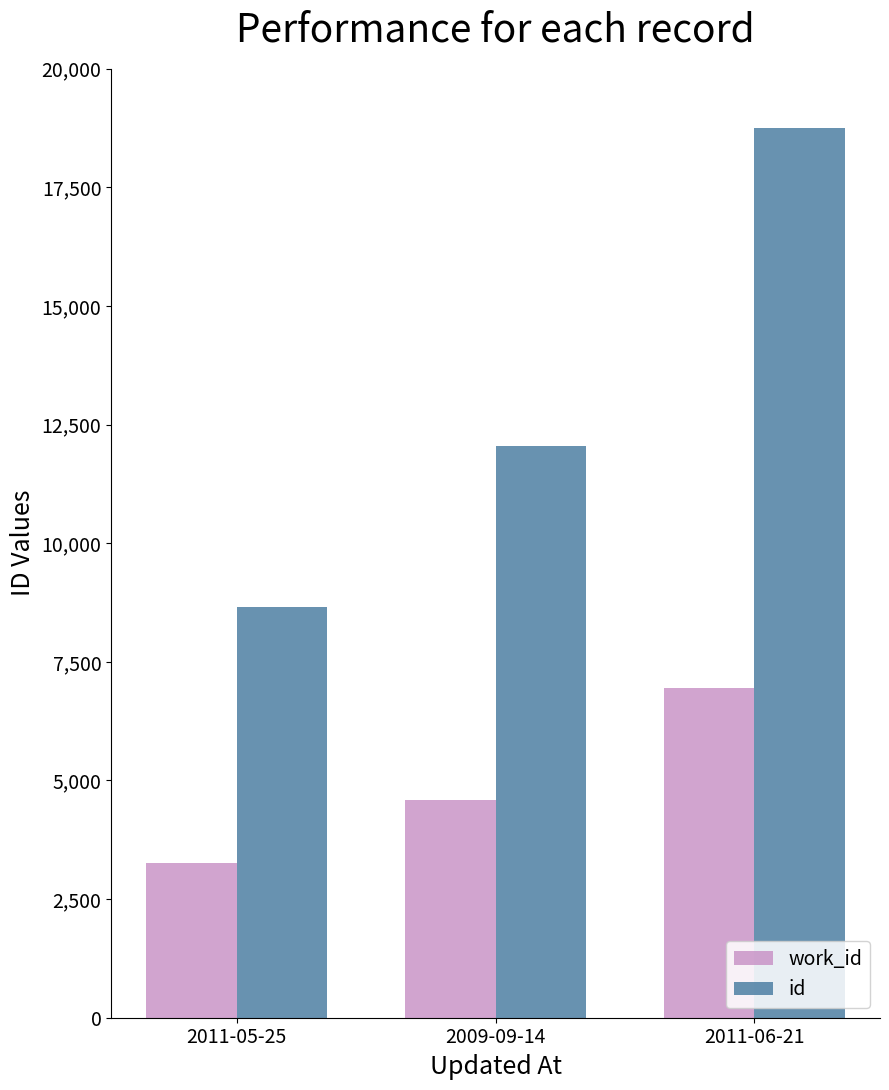

What is the spread (max minus min) of values at 2009-09-14?

7477